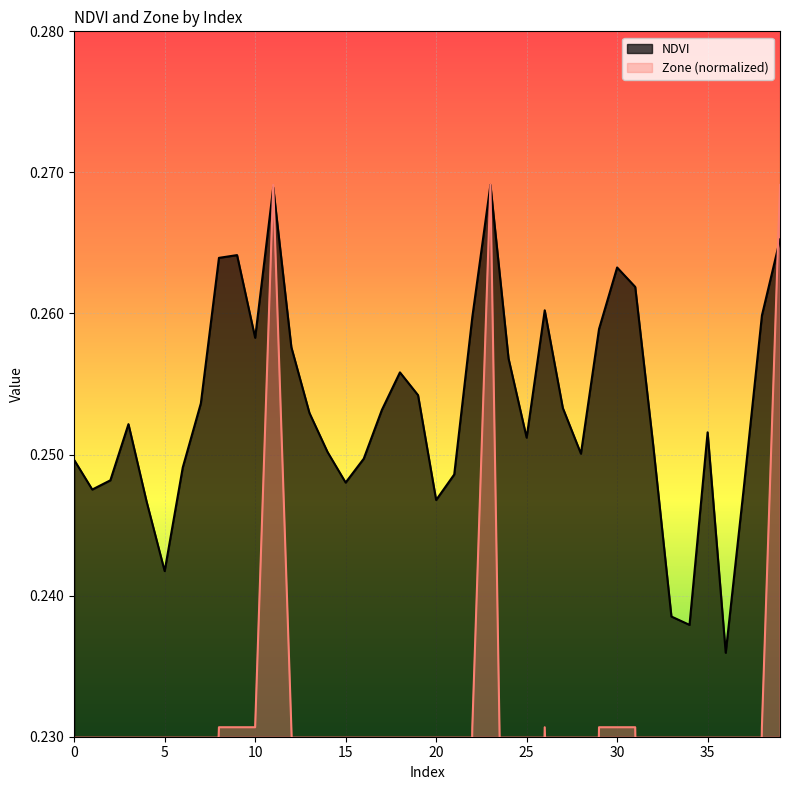

At which category does the chart reach its peak across all series?

23